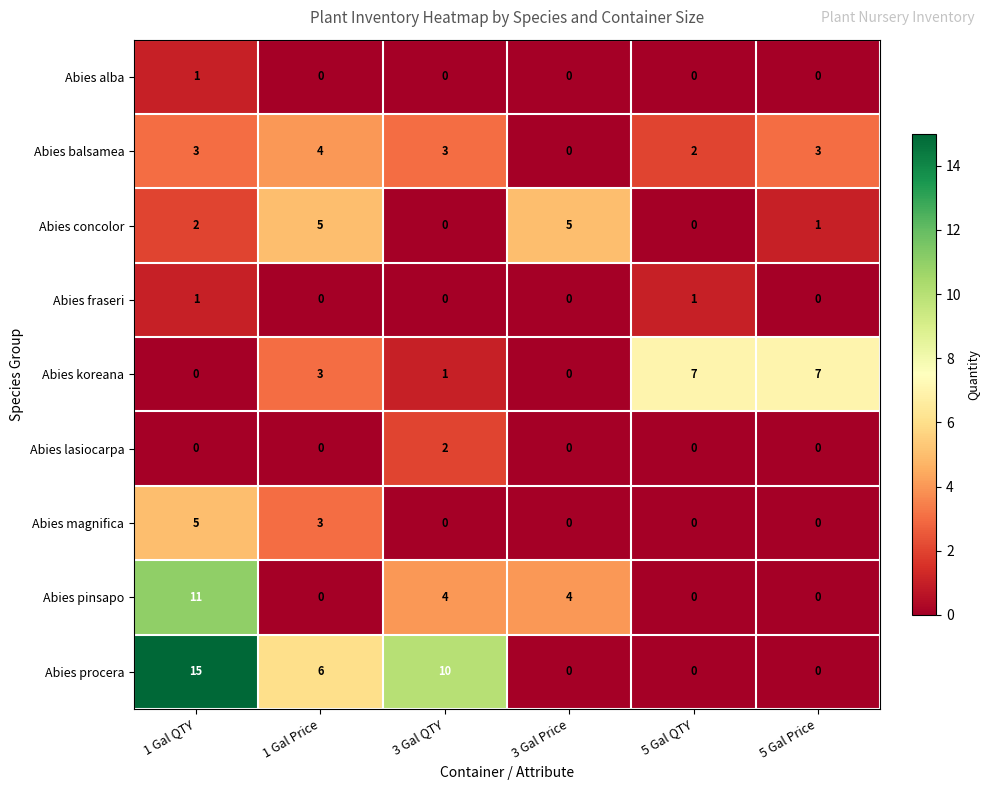

At which label does Abies procera reach its peak?

1 Gal QTY